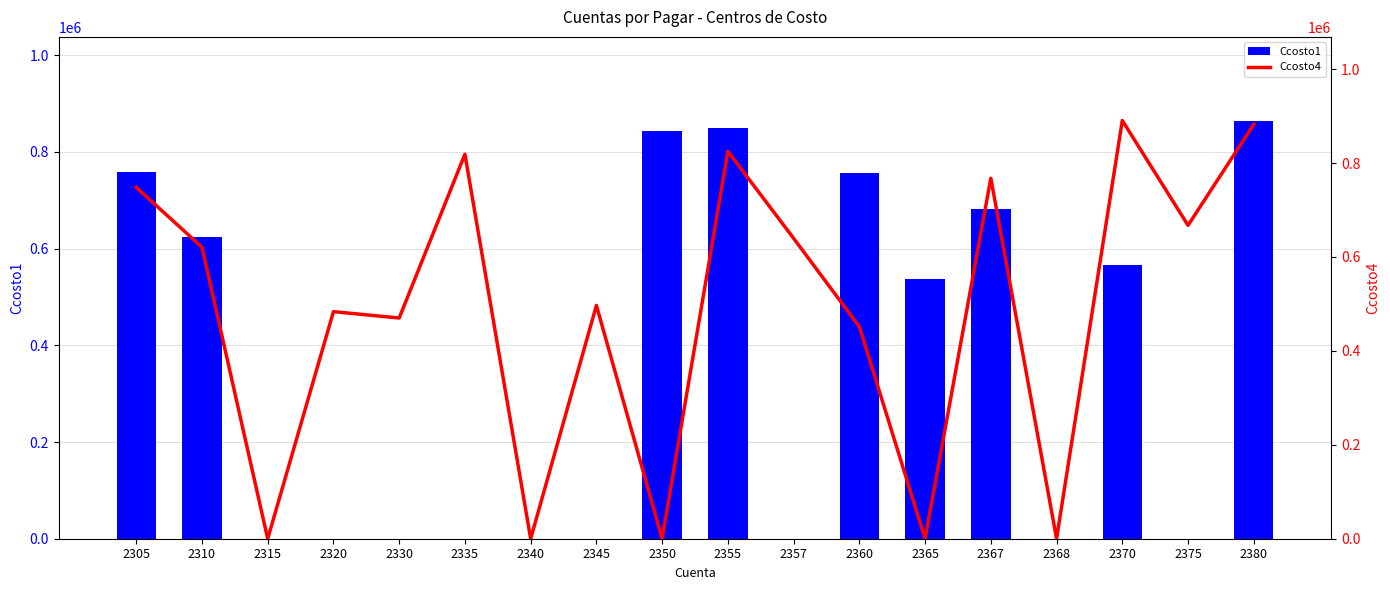

At which label does Ccosto4 first exceed 620837?

2305